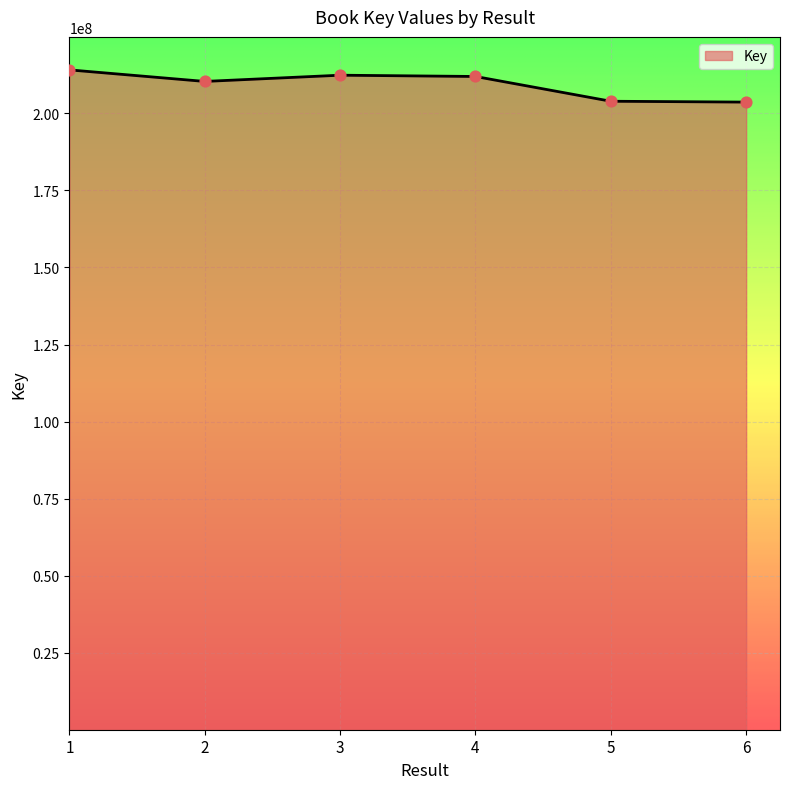

What is the change in value from 2 to 4?

+1607889